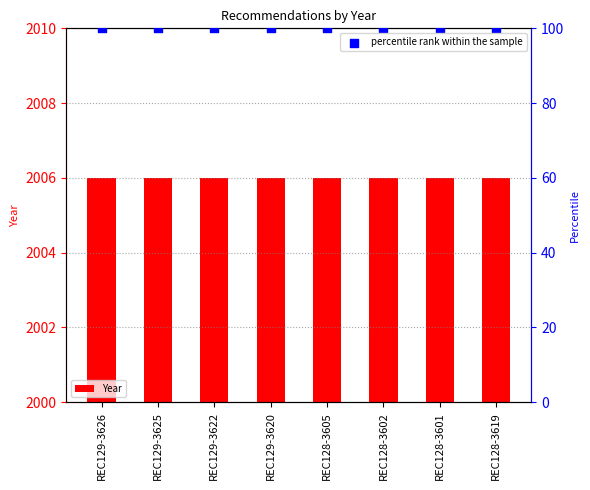

What is the total value across all series at REC128-3619?

2106